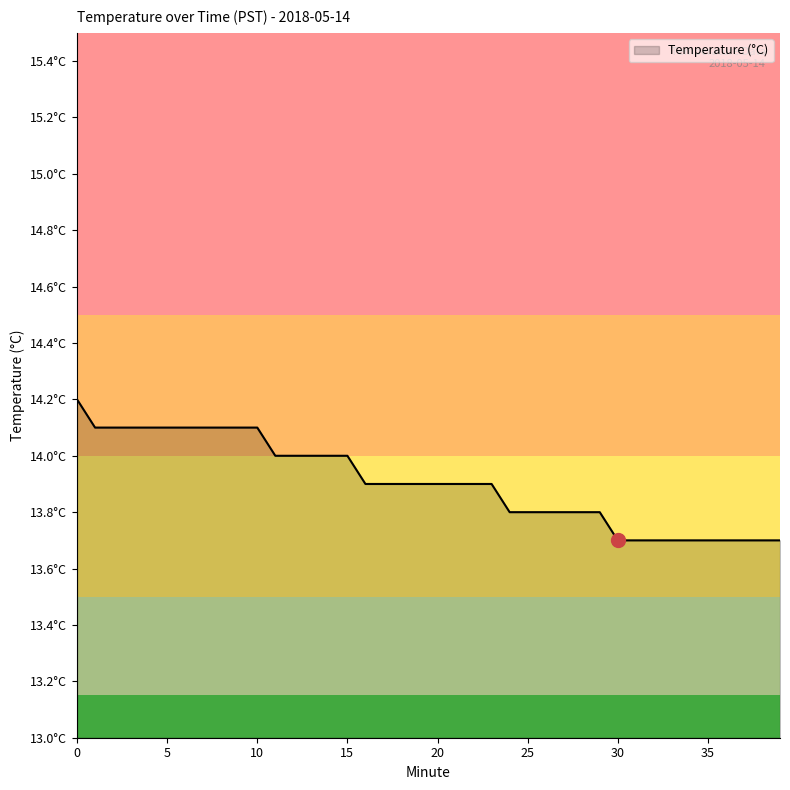

List the labels in order of value, largest first.

0, 1, 2, 3, 4, 5, 6, 7, 8, 9, 10, 11, 12, 13, 14, 15, 16, 17, 18, 19, 20, 21, 22, 23, 24, 25, 26, 27, 28, 29, 30, 31, 32, 33, 34, 35, 36, 37, 38, 39